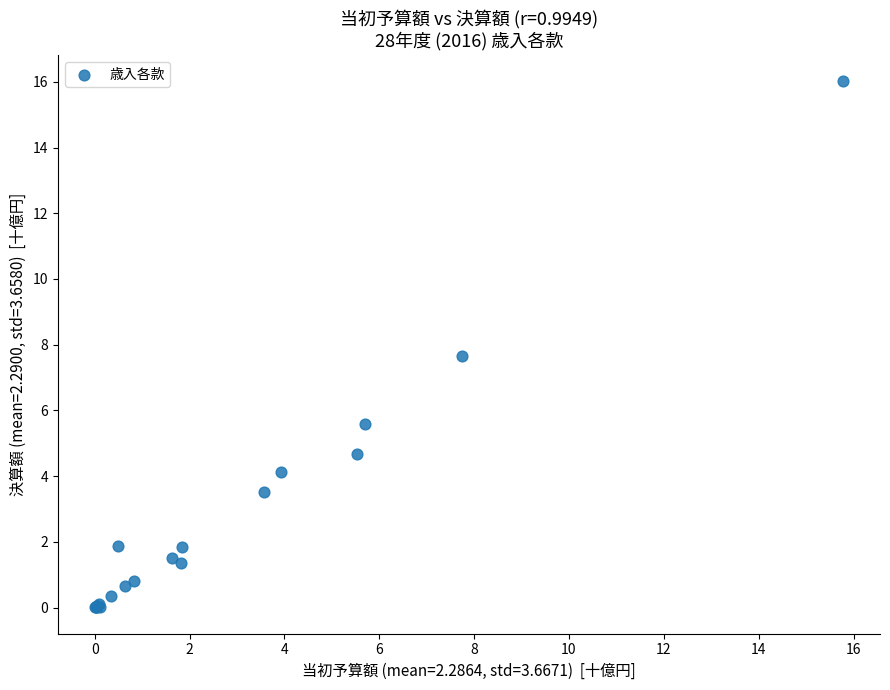

What Y value in the scatter plot is closest to 8?

7.7